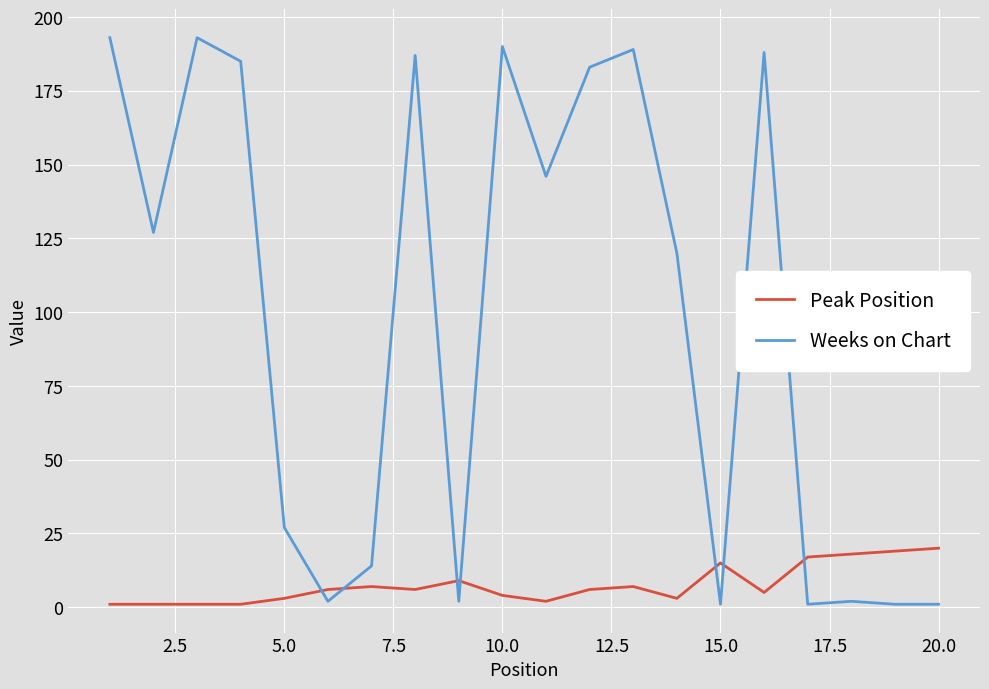

True or false: Weeks on Chart and Peak Position intersect in this chart.

True